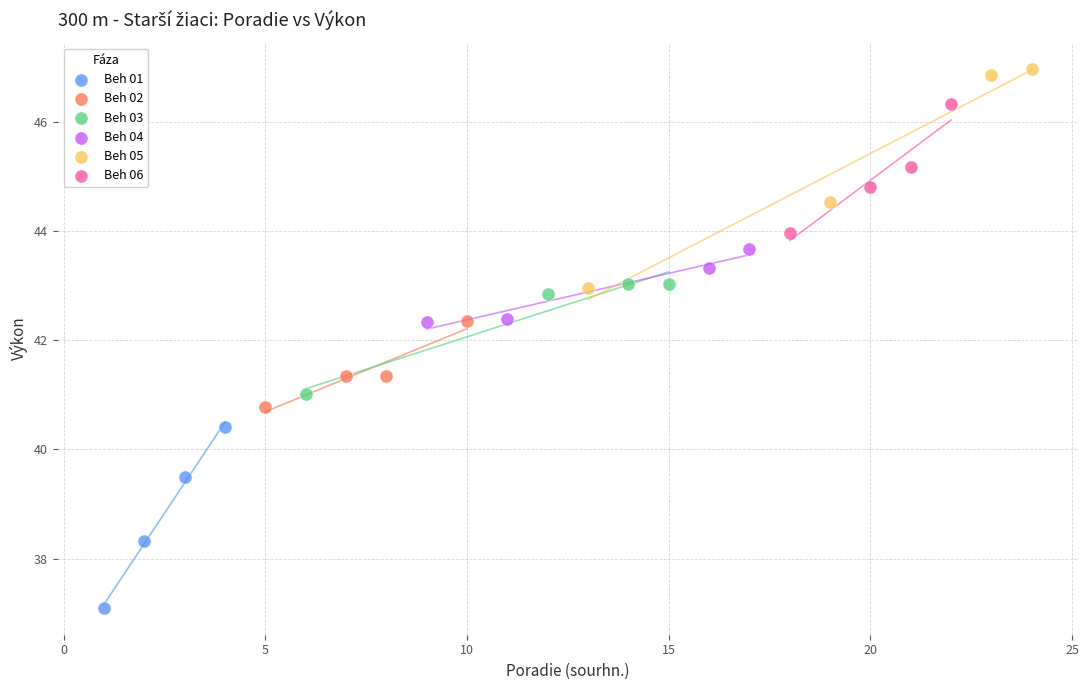

Which series contains the lowest Y value?

Beh 01